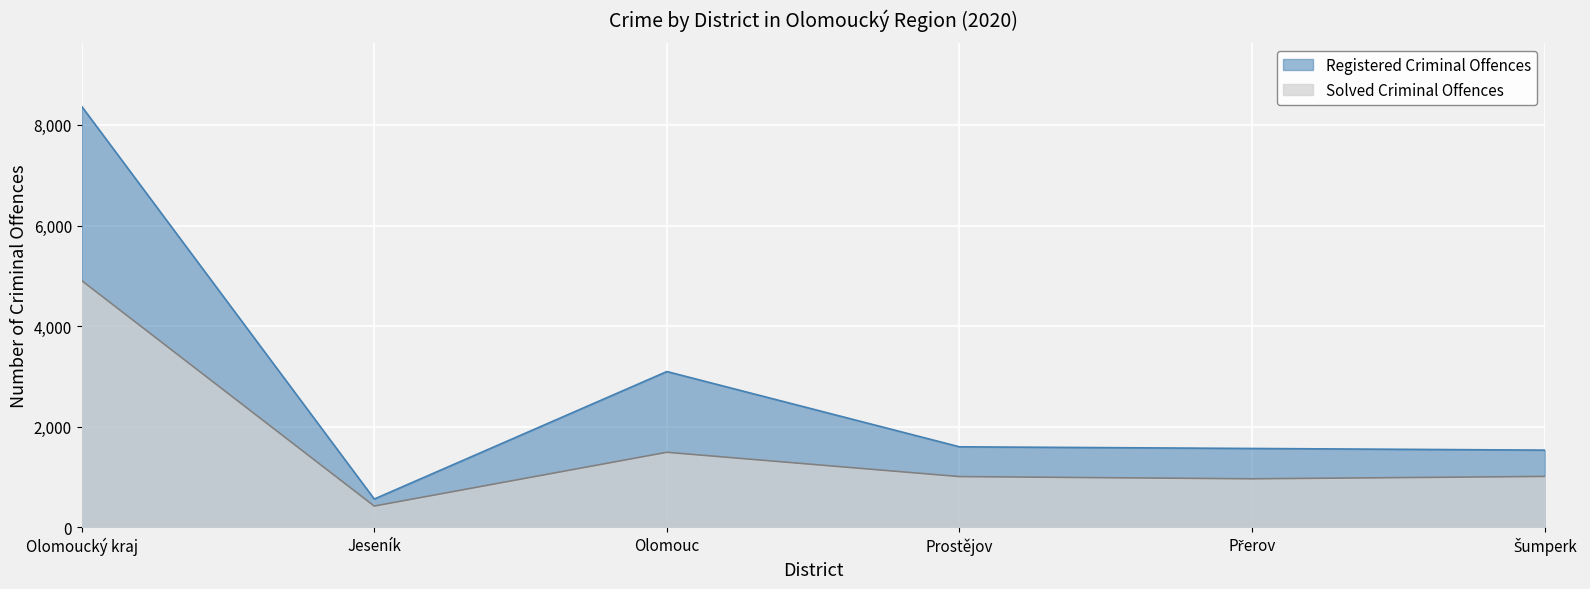

List the series in order of their peak value, highest first.

Registered Criminal Offences, Solved Criminal Offences